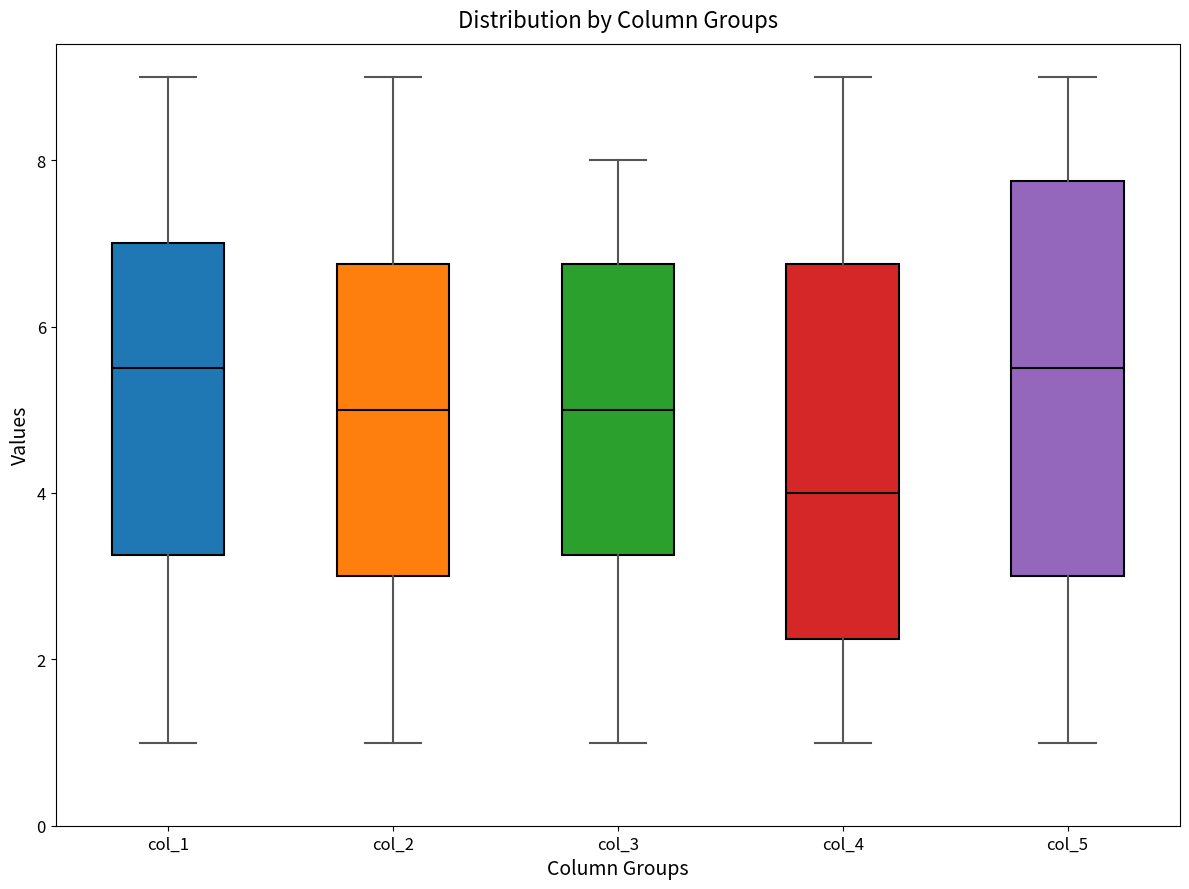

Which box's median line is the lowest?

col_4